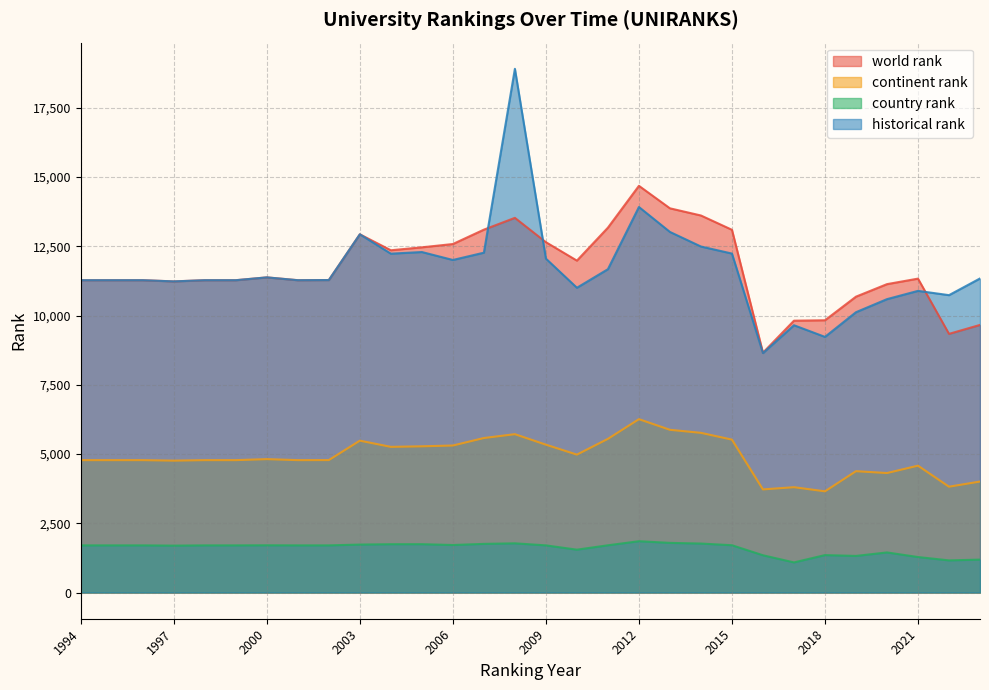

What are all the series names shown in the legend?

world rank, continent rank, country rank, historical rank